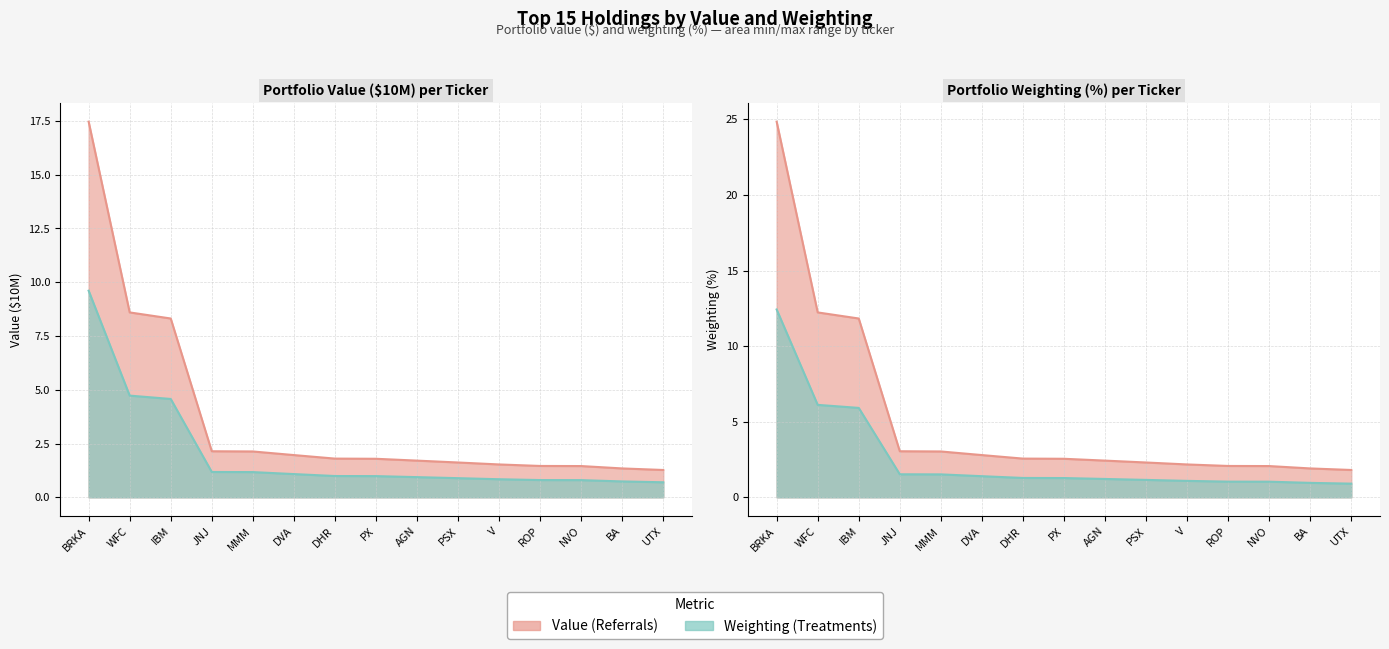

What position from the left is DHR?

7